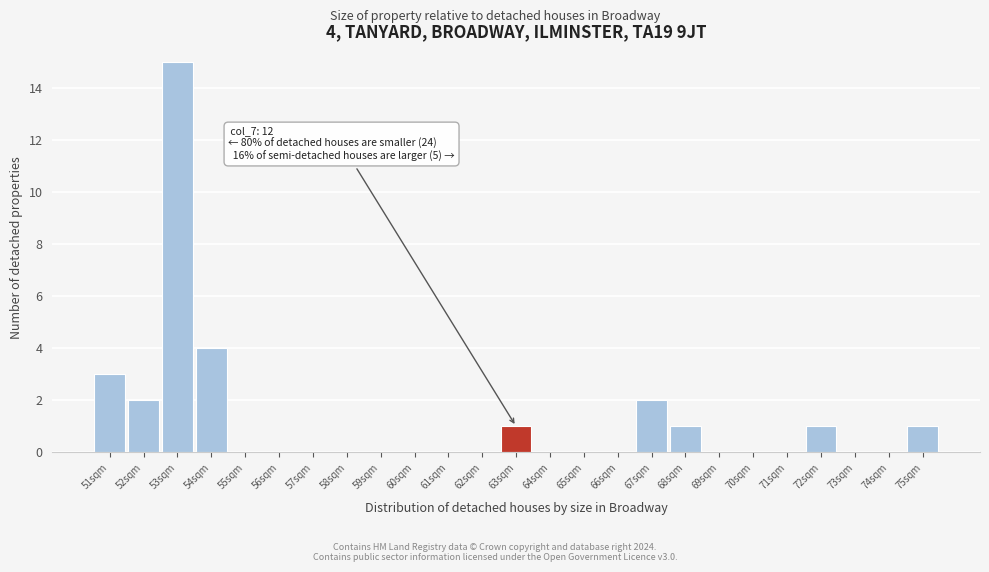

Reading left to right, extract all data points from this chart.

51sqm=3	52sqm=2	53sqm=15	54sqm=4	55sqm=0	56sqm=0	57sqm=0	58sqm=0	59sqm=0	60sqm=0	61sqm=0	62sqm=0	63sqm=1	64sqm=0	65sqm=0	66sqm=0	67sqm=2	68sqm=1	69sqm=0	70sqm=0	71sqm=0	72sqm=1	73sqm=0	74sqm=0	75sqm=1